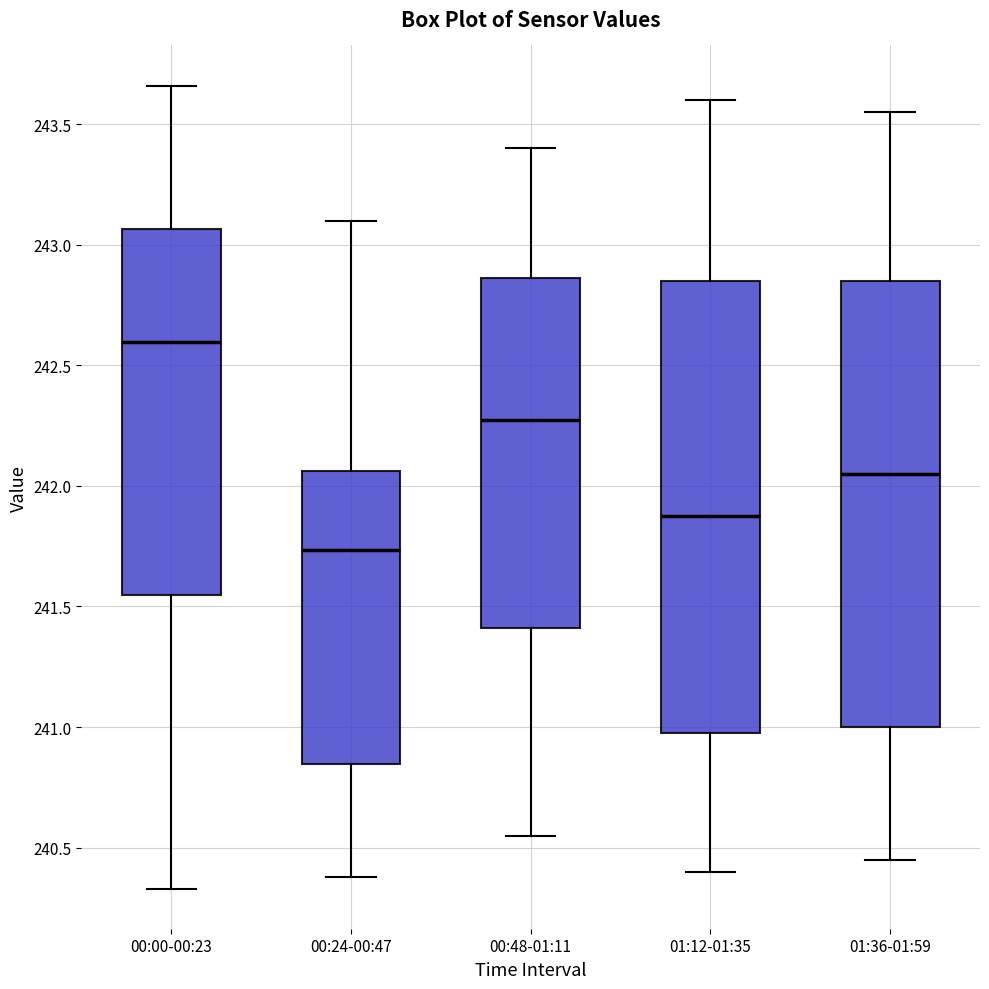

Reading left to right, read every box against the y-axis: the position of its median line, the range the box covers, and the ends of its whiskers. The values are not printed on the chart, so give them approximately, as read against the axis.

00:00-00:23: median 242.60, box 241.55 to 243.05, whiskers 240.35 to 243.65
00:24-00:47: median 241.75, box 240.85 to 242.05, whiskers 240.40 to 243.10
00:48-01:11: median 242.30, box 241.40 to 242.85, whiskers 240.55 to 243.40
01:12-01:35: median 241.90, box 241.00 to 242.85, whiskers 240.40 to 243.60
01:36-01:59: median 242.05, box 241.00 to 242.85, whiskers 240.45 to 243.55